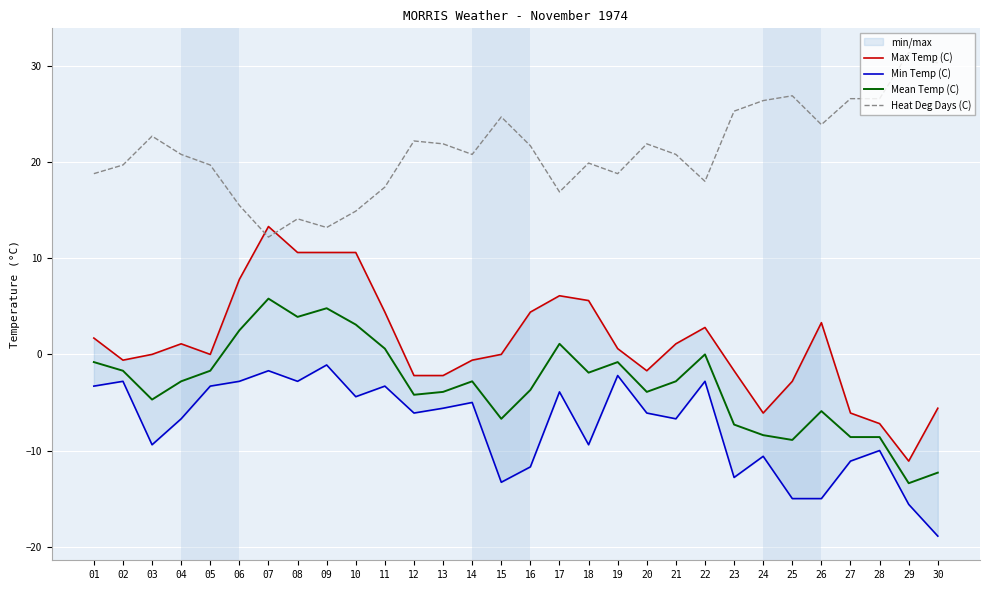

Reading left to right, what are all the values shown in this chart?

Max Temp (C): 01=1.7	02=-0.6	03=0.0	04=1.1	05=0.0	06=7.8	07=13.3	08=10.6	09=10.6	10=10.6	11=4.4	12=-2.2	13=-2.2	14=-0.6	15=0.0	16=4.4	17=6.1	18=5.6	19=0.6	20=-1.7	21=1.1	22=2.8	23=-1.7	24=-6.1	25=-2.8	26=3.3	27=-6.1	28=-7.2	29=-11.1	30=-5.6
Min Temp (C): 01=-3.3	02=-2.8	03=-9.4	04=-6.7	05=-3.3	06=-2.8	07=-1.7	08=-2.8	09=-1.1	10=-4.4	11=-3.3	12=-6.1	13=-5.6	14=-5.0	15=-13.3	16=-11.7	17=-3.9	18=-9.4	19=-2.2	20=-6.1	21=-6.7	22=-2.8	23=-12.8	24=-10.6	25=-15.0	26=-15.0	27=-11.1	28=-10.0	29=-15.6	30=-18.9
Mean Temp (C): 01=-0.8	02=-1.7	03=-4.7	04=-2.8	05=-1.7	06=2.5	07=5.8	08=3.9	09=4.8	10=3.1	11=0.6	12=-4.2	13=-3.9	14=-2.8	15=-6.7	16=-3.7	17=1.1	18=-1.9	19=-0.8	20=-3.9	21=-2.8	22=0.0	23=-7.3	24=-8.4	25=-8.9	26=-5.9	27=-8.6	28=-8.6	29=-13.4	30=-12.3
Heat Deg Days (C): 01=18.8	02=19.7	03=22.7	04=20.8	05=19.7	06=15.5	07=12.2	08=14.1	09=13.2	10=14.9	11=17.4	12=22.2	13=21.9	14=20.8	15=24.7	16=21.7	17=16.9	18=19.9	19=18.8	20=21.9	21=20.8	22=18.0	23=25.3	24=26.4	25=26.9	26=23.9	27=26.6	28=26.6	29=31.4	30=30.3